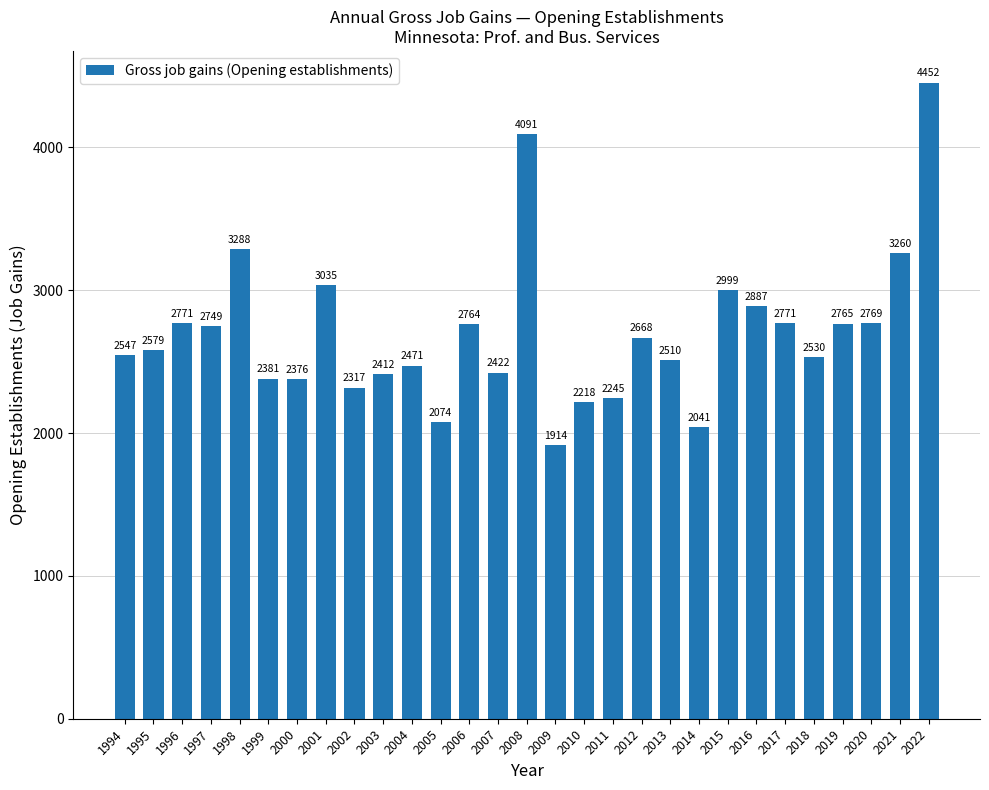

How many distinct data groups are displayed?

1